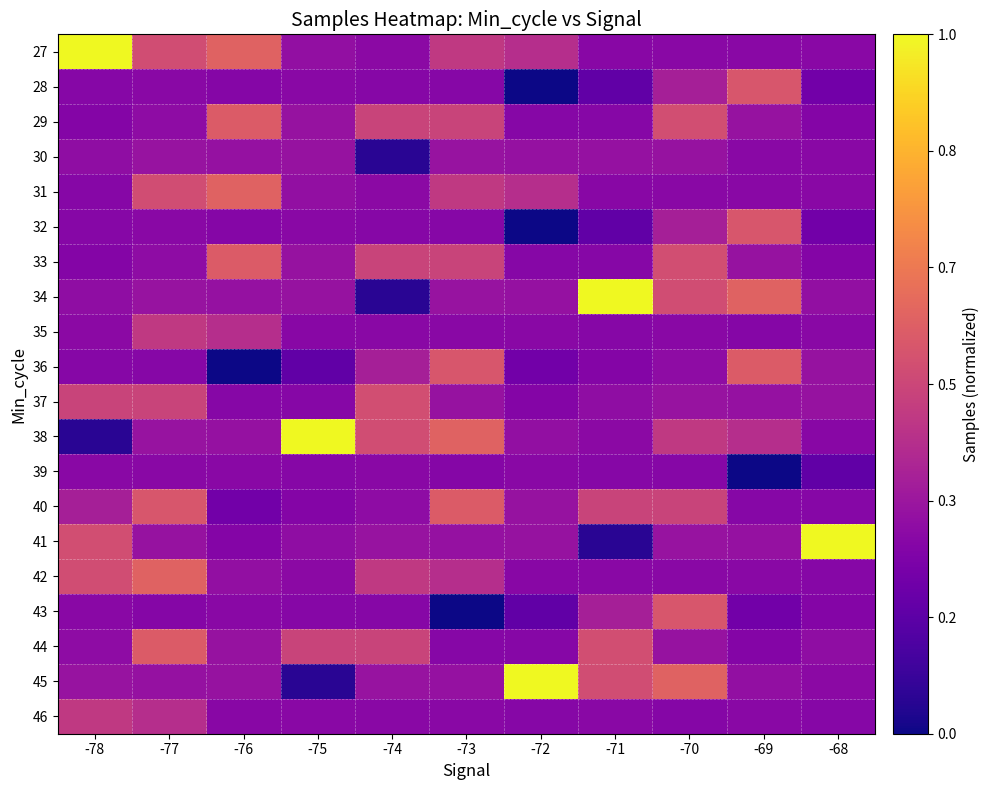

What is the total value across all series at -77?

7.7